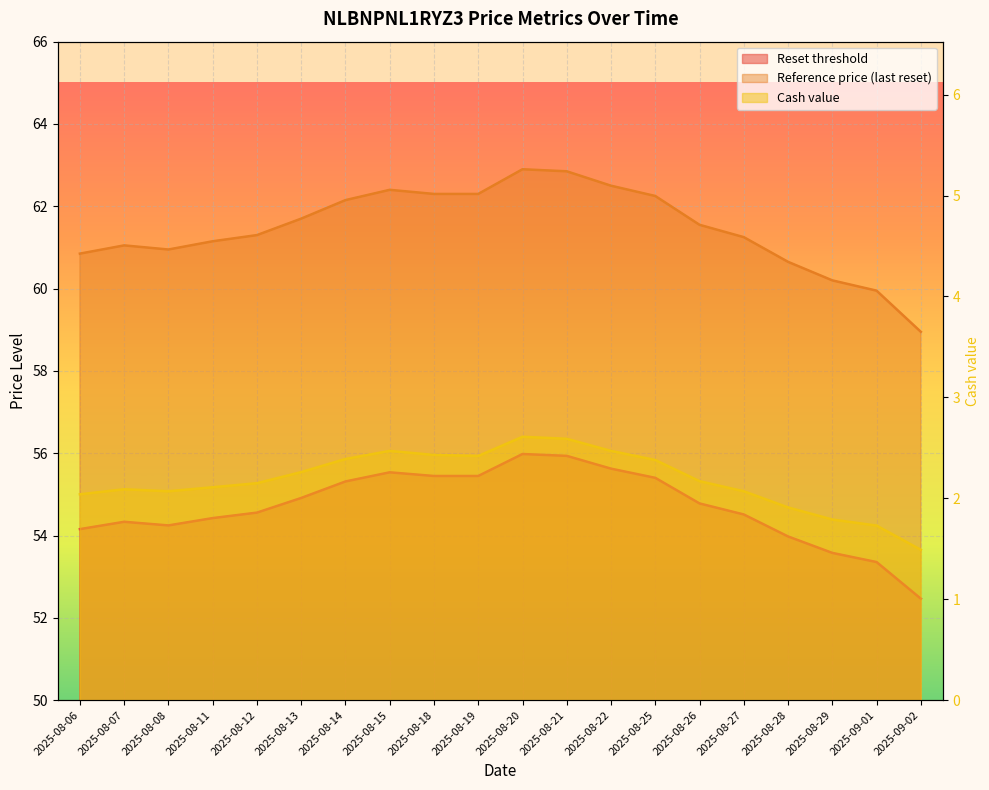

What is the minimum value for Reset threshold?

52.5